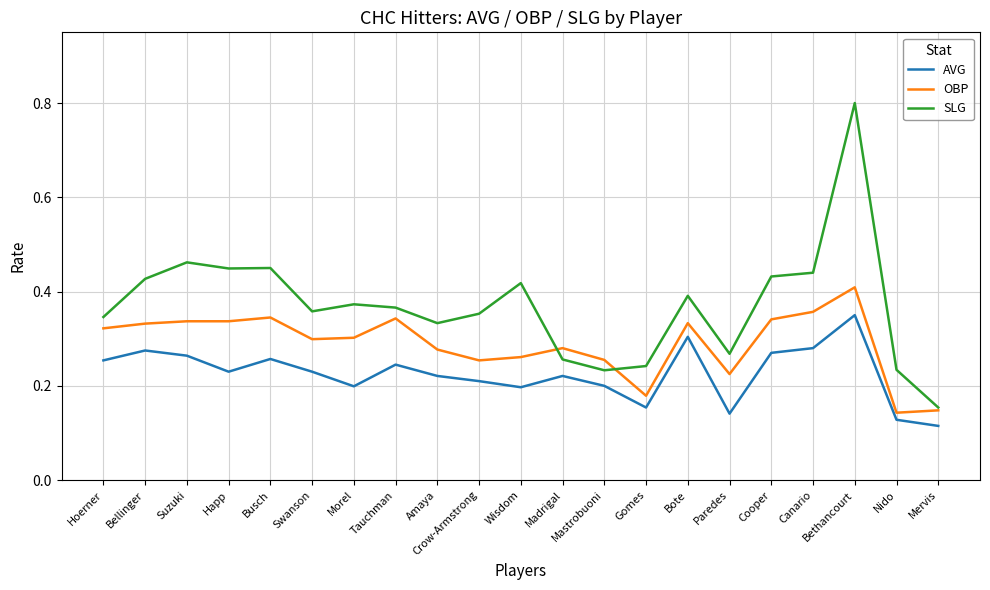

True or false: SLG and AVG intersect in this chart.

False